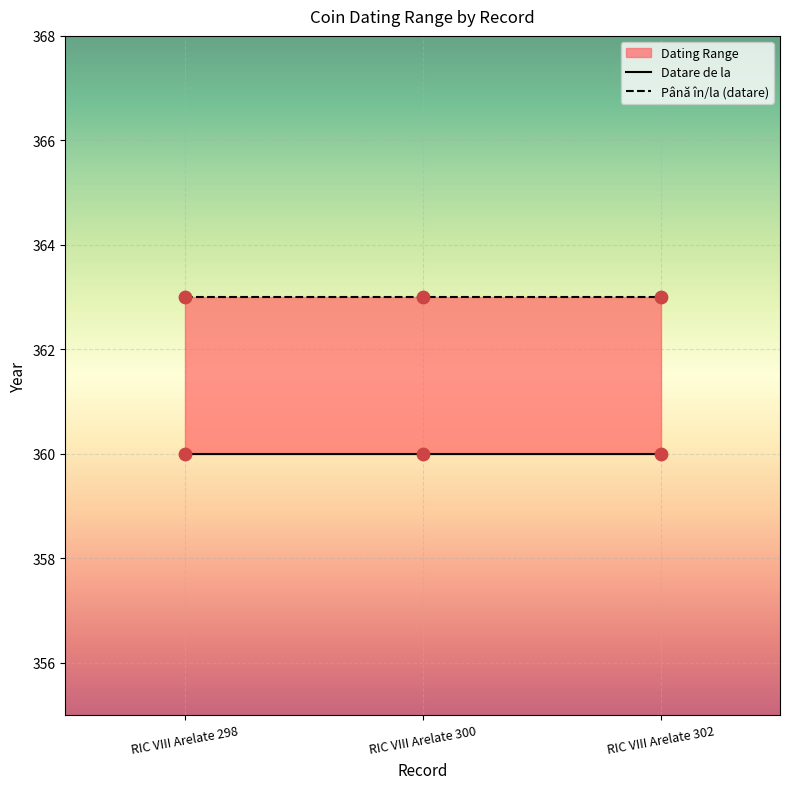

Is the value of Până în/la (datare) at RIC VIII Arelate 300 greater than the value of Datare de la at RIC VIII Arelate 300?

Yes